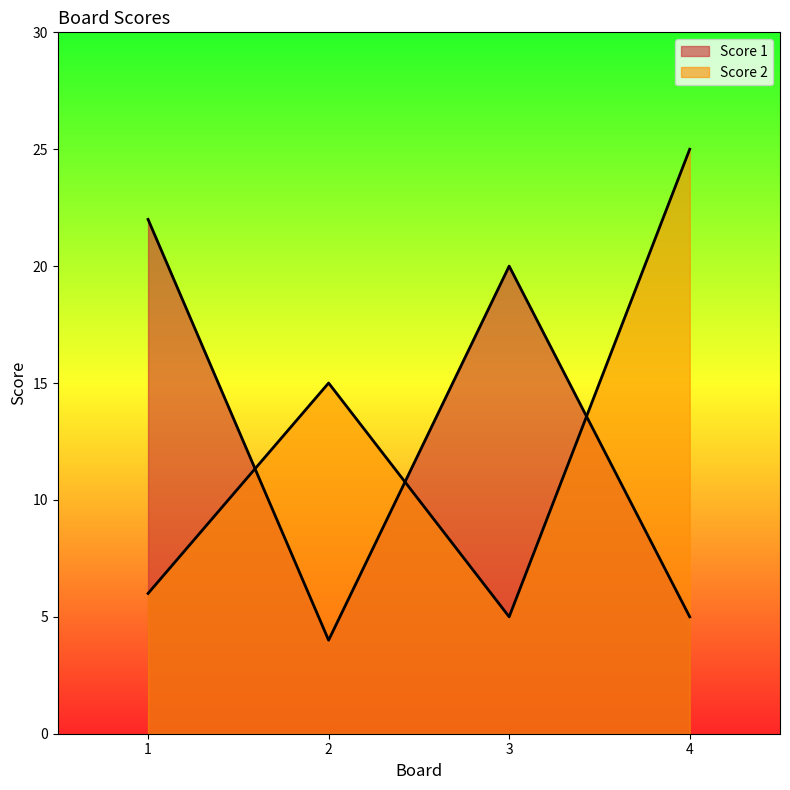

Count the number of categories in the chart.

4